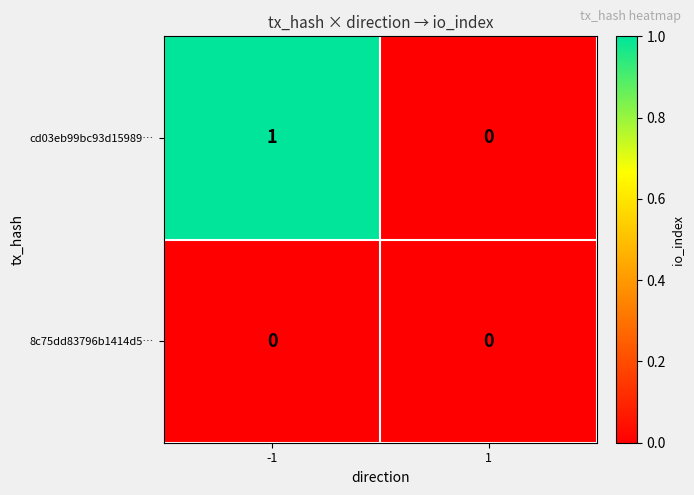

At -1, list the series in order from largest to smallest.

cd03eb99bc93d15989…, 8c75dd83796b1414d5…